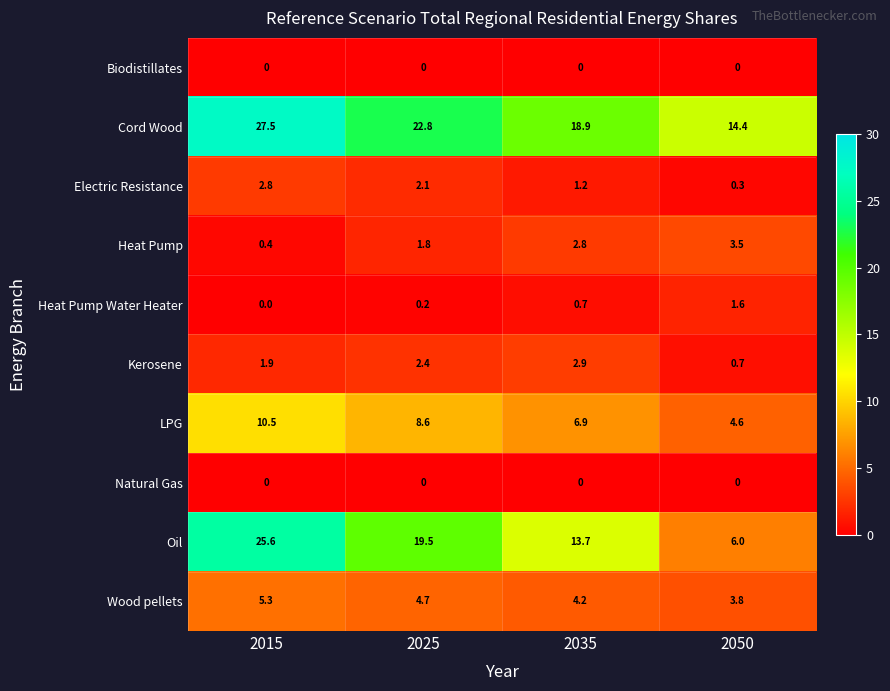

What is the greatest value displayed?

27.5